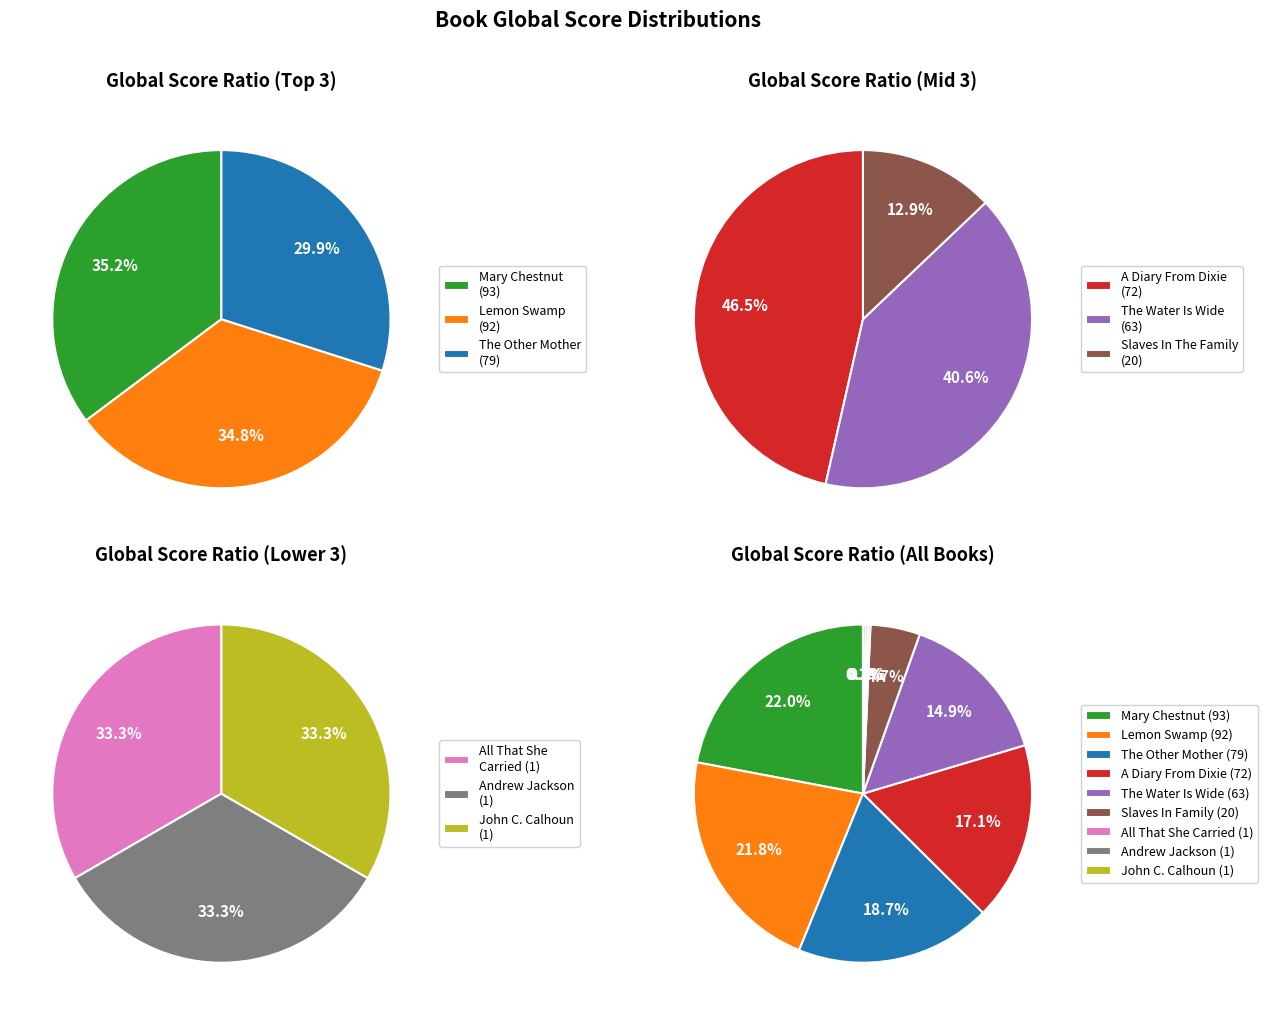

Is it true that Lemon Swamp And Other Places is 29% of the pie?

False